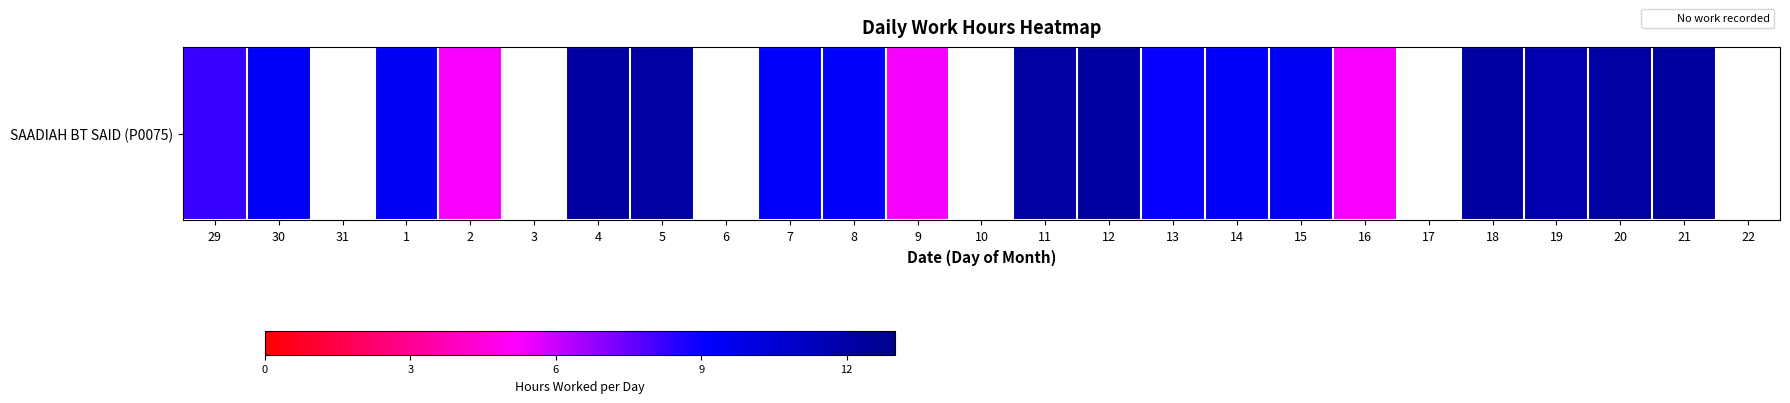

Is it true that the value at 13 is 3.7?

False